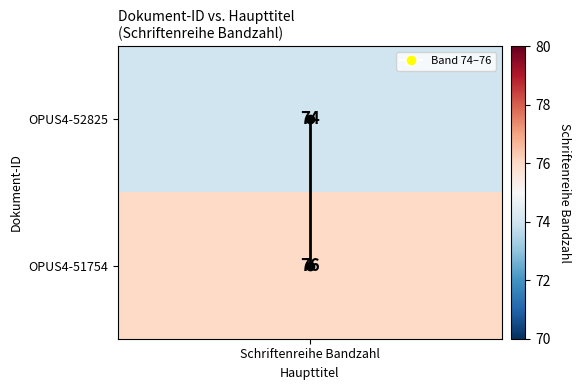

At which label is the value closest to 0?

Schriftenreihe Bandzahl